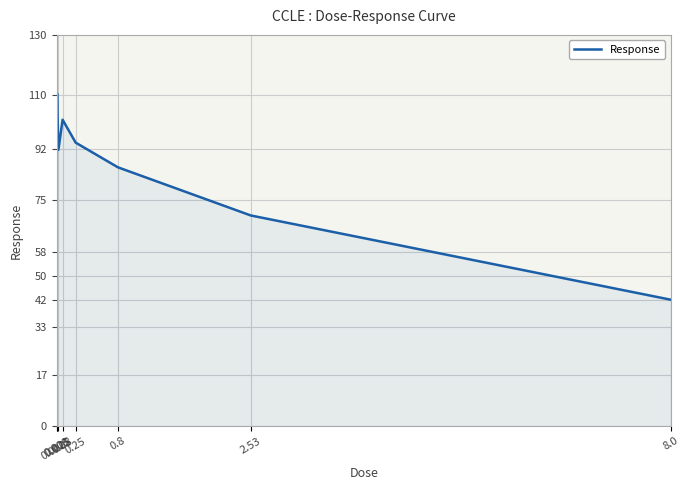

Approximately how many times larger is the value at 8.0 compared to 0.08?

0.4